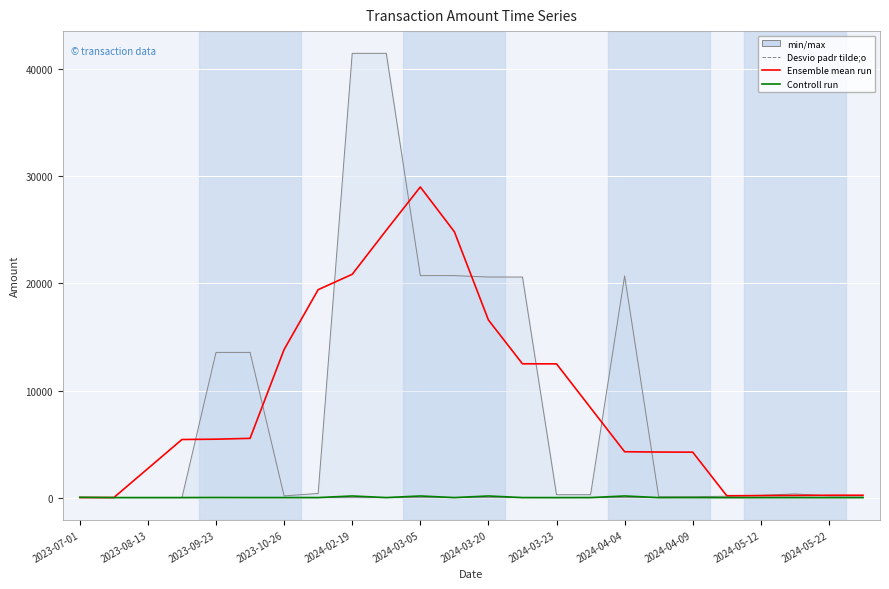

What is the highest value of the Ensemble mean run series?

29006.9